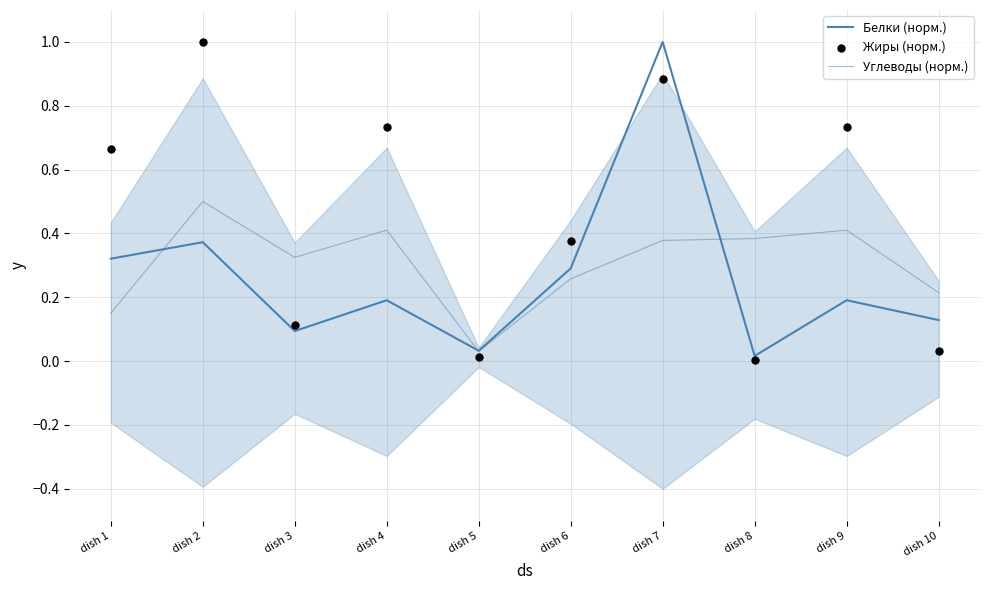

Is the value of Жиры (норм.) at dish 8 greater than the value of Белки (норм.) at dish 10?

No